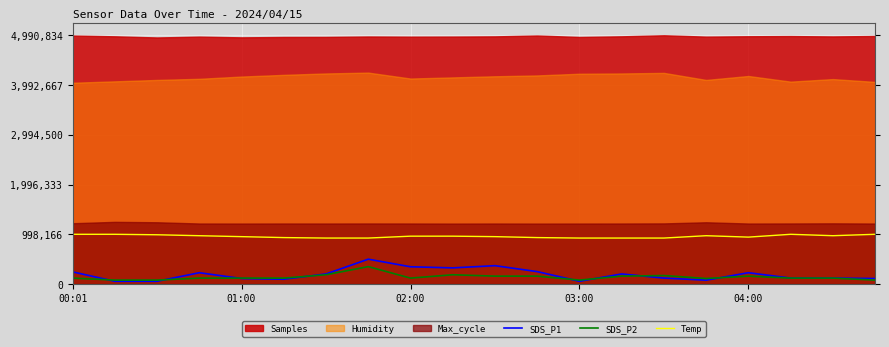

True or false: Temp and SDS_P1 cross at least once.

False